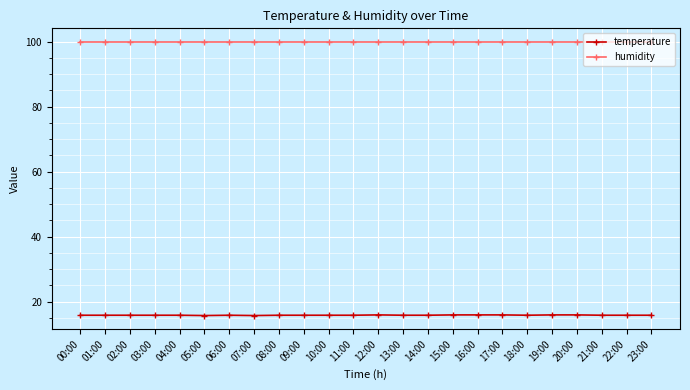

What is the average value of the temperature series?

15.8